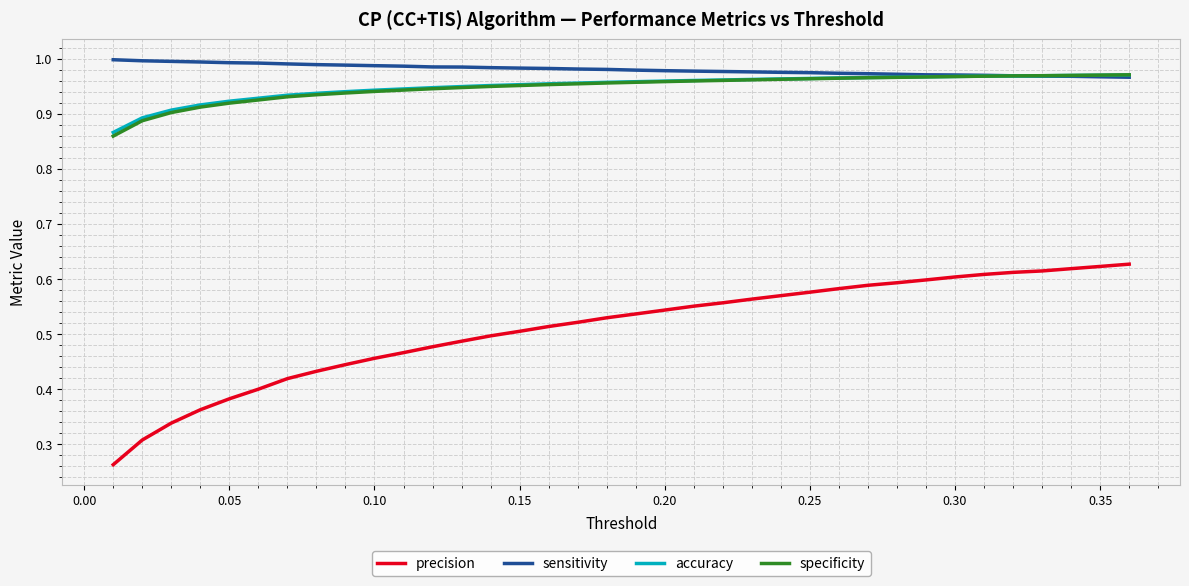

Which series has the largest range (max minus min)?

precision